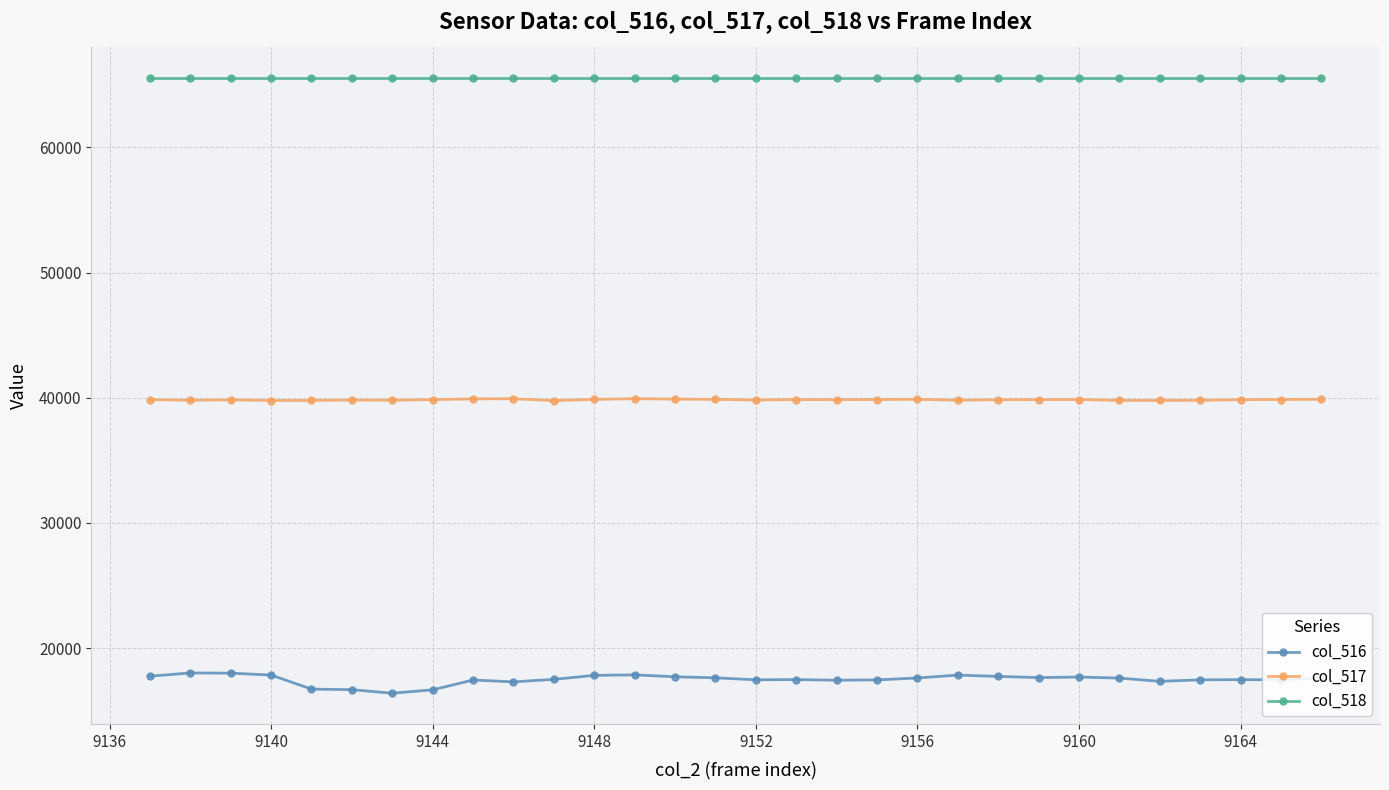

List the series in order of their peak value, highest first.

col_518, col_517, col_516